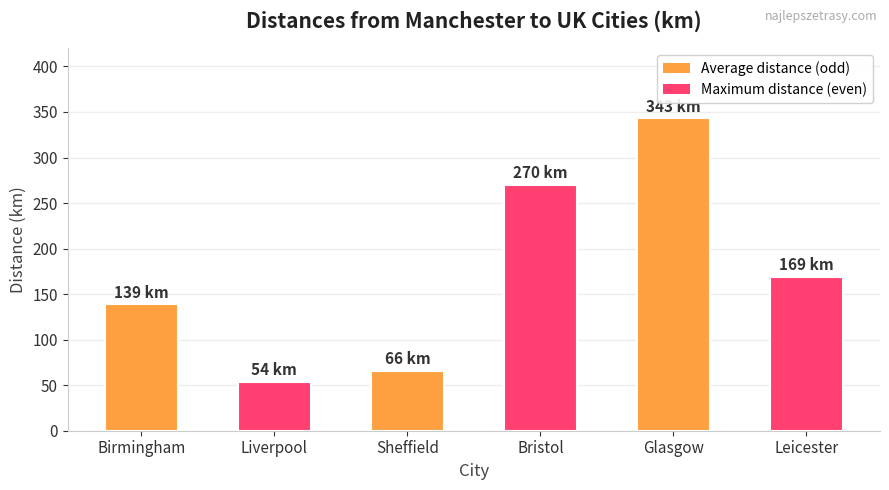

Rank the categories by value from highest to lowest.

Glasgow, Bristol, Leicester, Birmingham, Sheffield, Liverpool